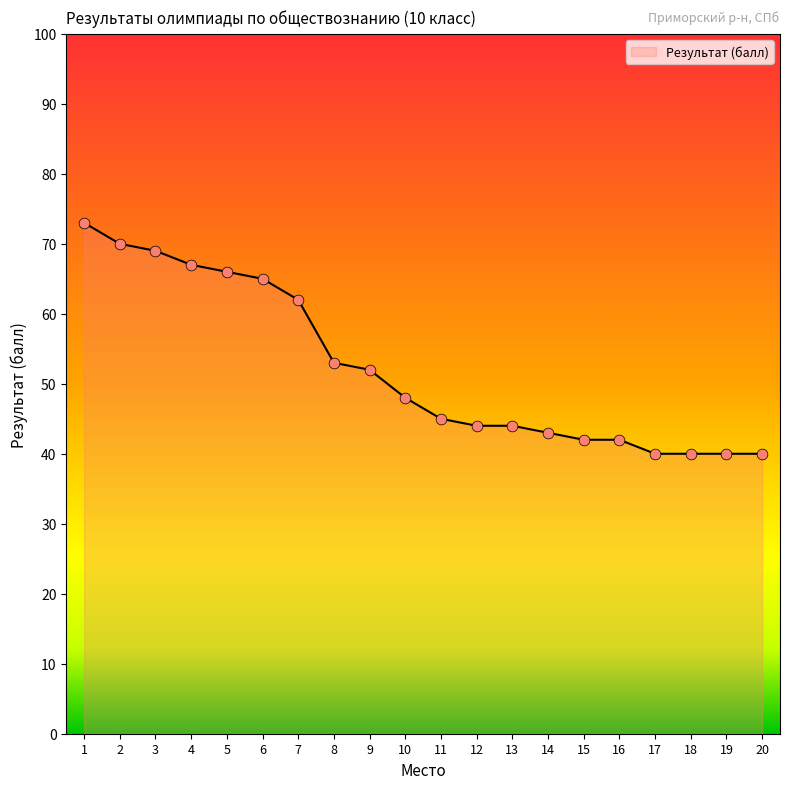

What is the change in value from 4 to 19?

-27